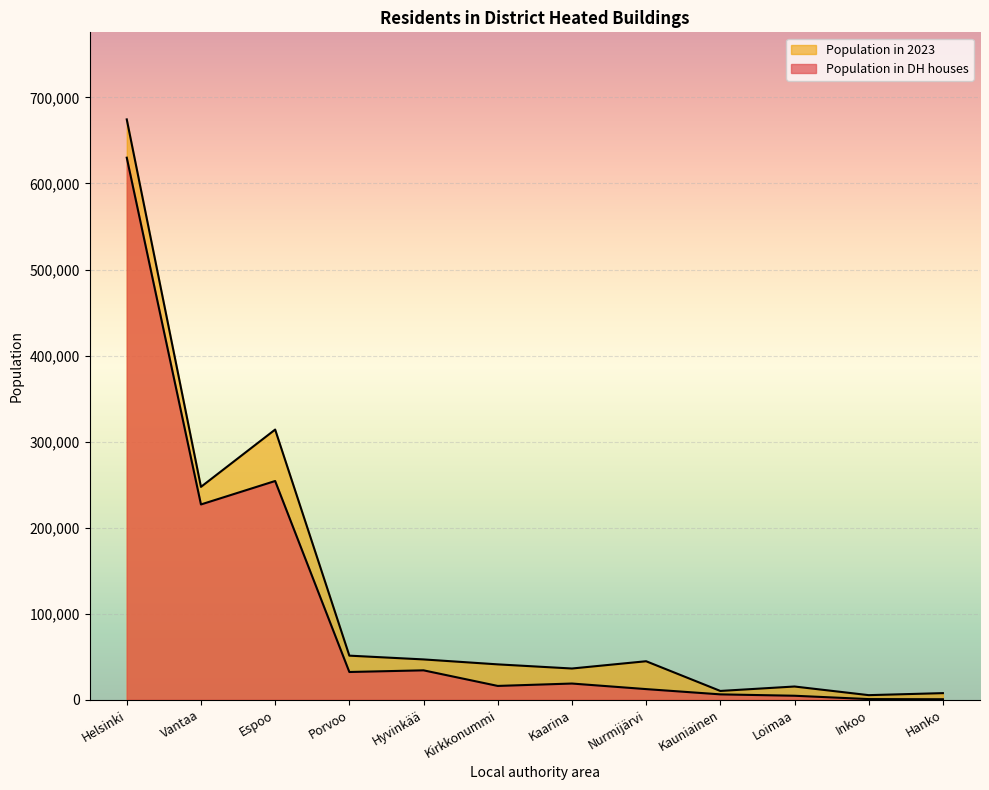

True or false: Population in 2023 and Population in DH houses intersect in this chart.

False